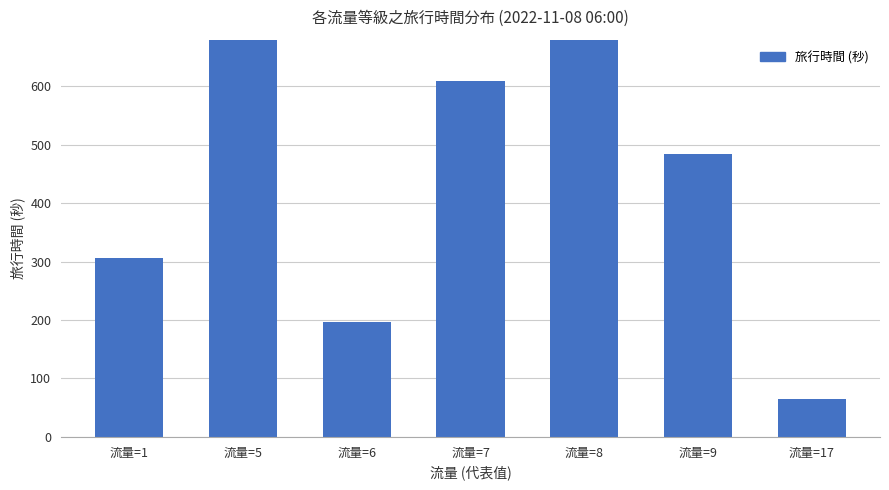

What is the minimum value shown in the chart?

65